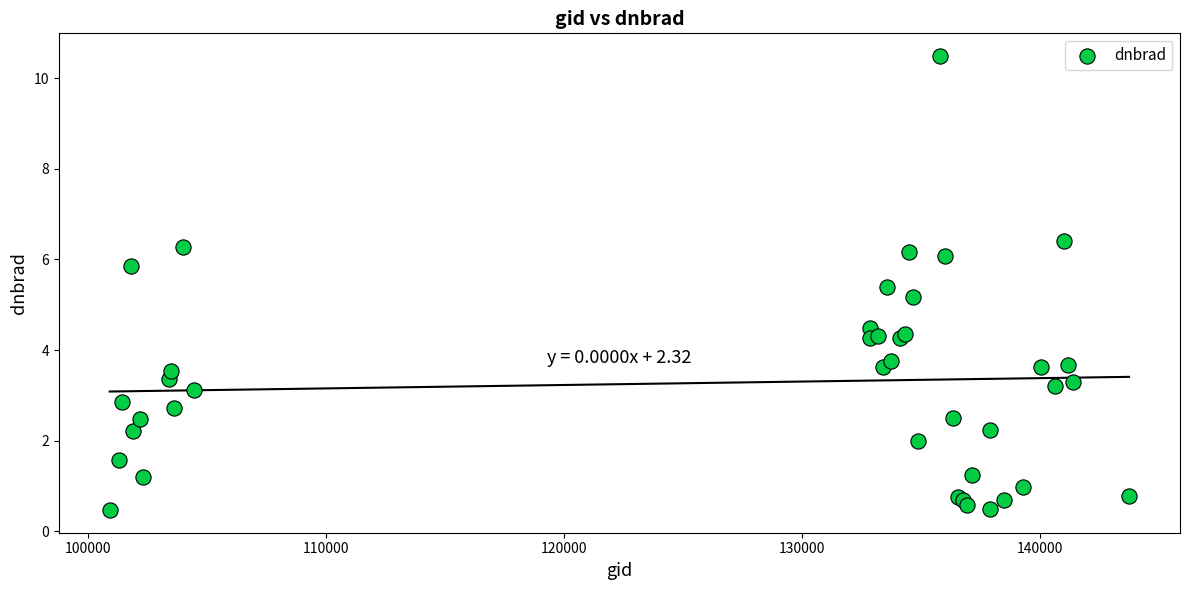

What Y value in the scatter plot is closest to 5?

5.2